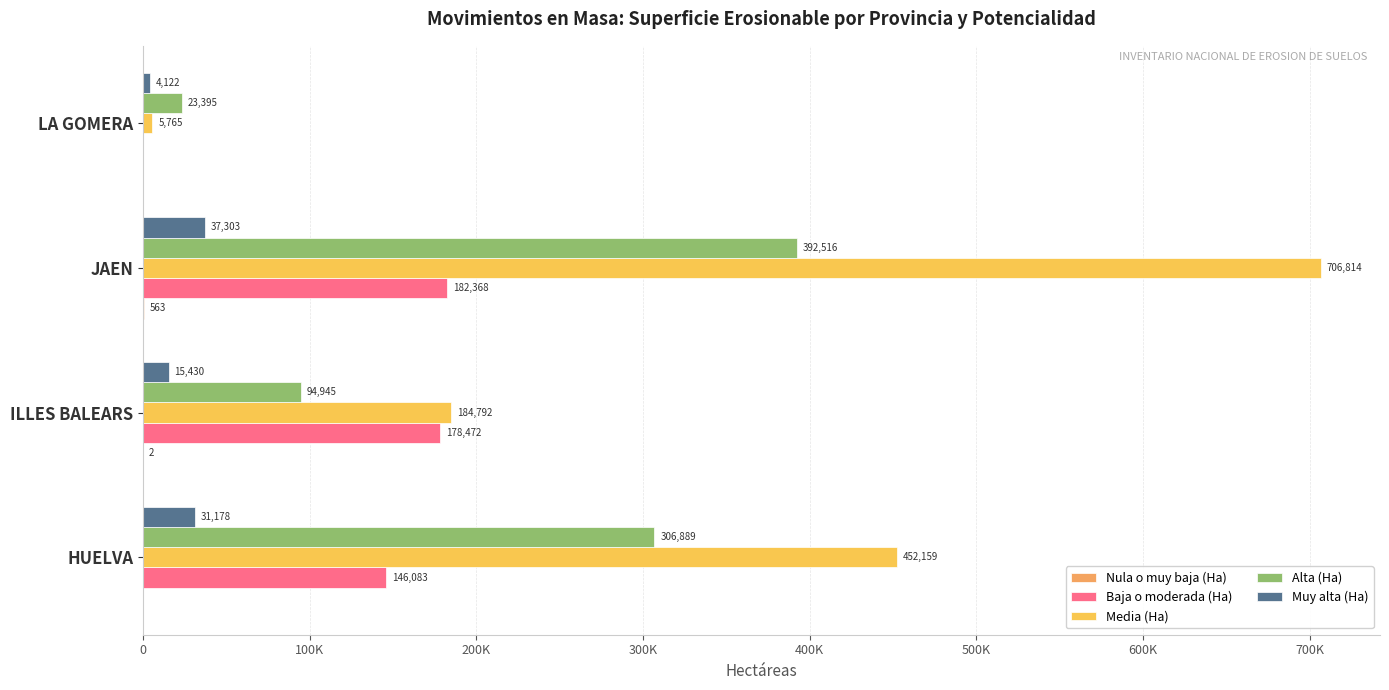

Does the chart contain stacked bars?

No